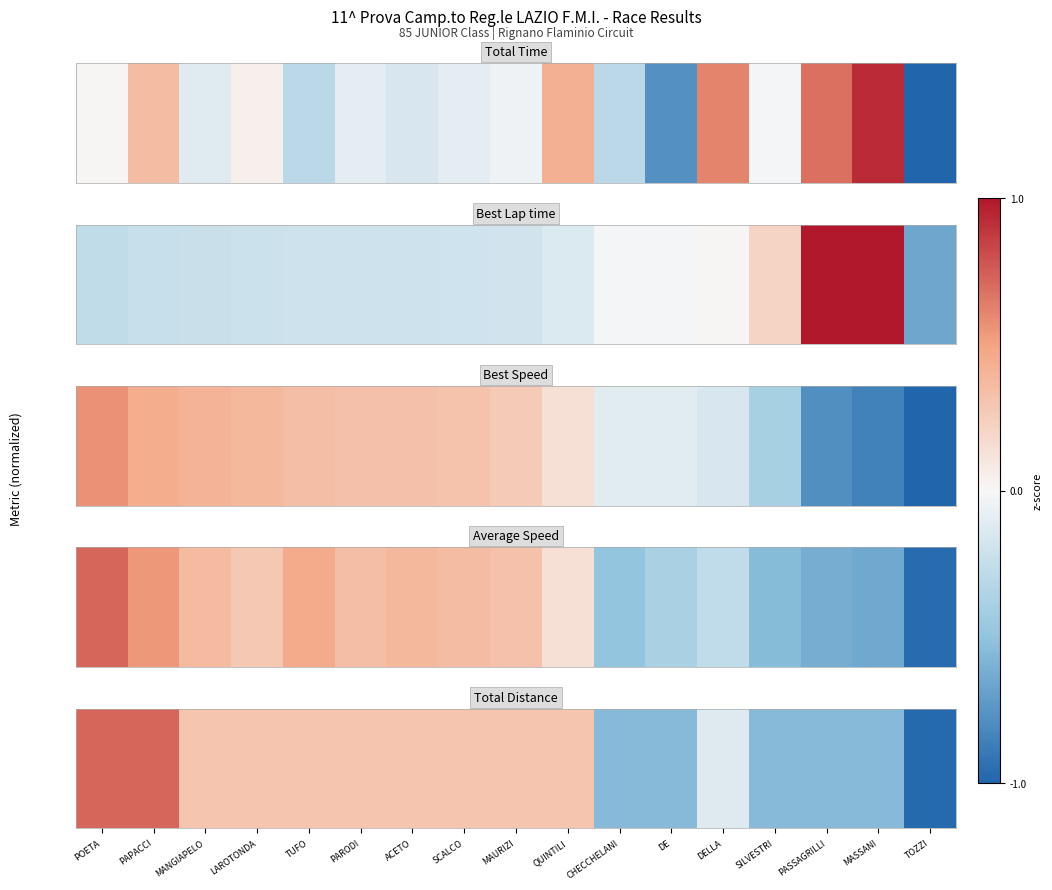

The chart shows a value of 0.3 at MANGIAPELO. True or false?

True